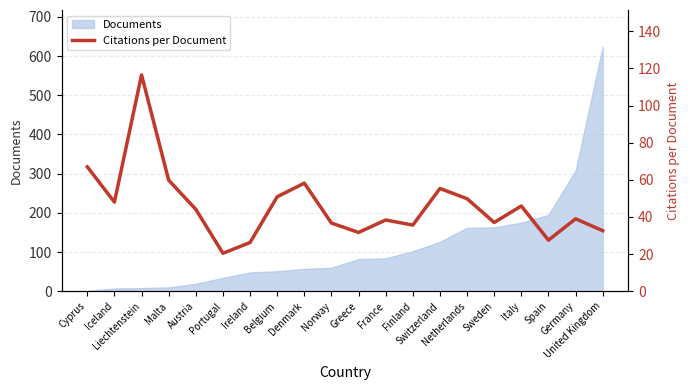

Does the chart have visible grid lines?

Yes